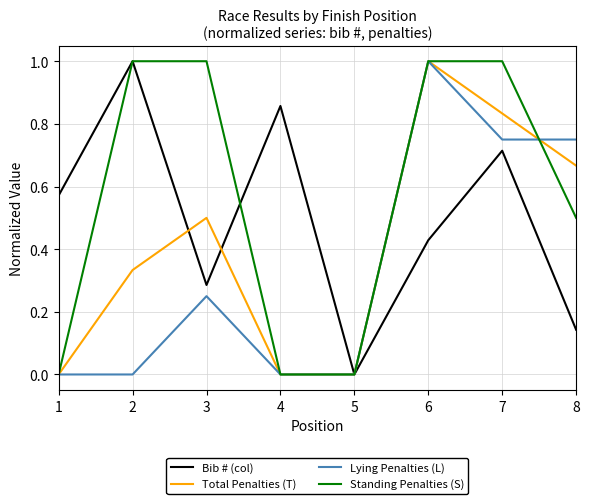

Rank the series by their average value, from highest to lowest.

Standing Penalties (S), Bib # (col), Total Penalties (T), Lying Penalties (L)